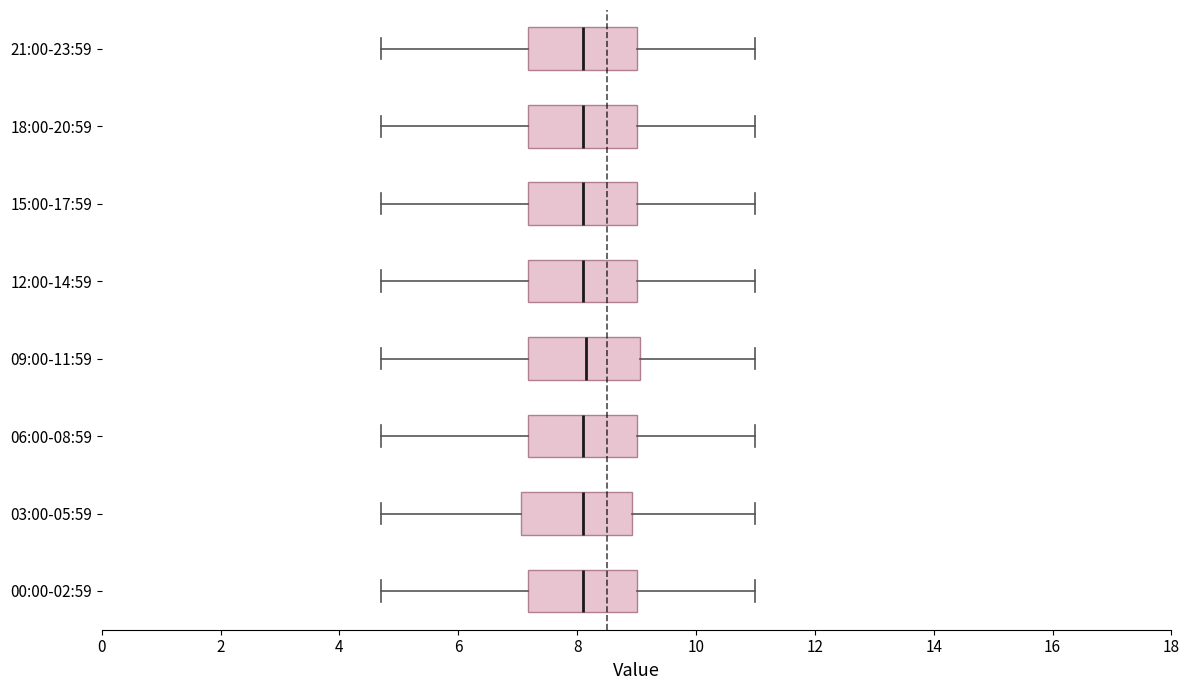

Reading bottom to top, read every box against the x-axis: the position of its median line, the range the box covers, and the ends of its whiskers. The values are not printed on the chart, so give them approximately, as read against the axis.

00:00-02:59: median 8.2, box 7.2 to 9.0, whiskers 4.8 to 11.0
03:00-05:59: median 8.2, box 7.0 to 9.0, whiskers 4.8 to 11.0
06:00-08:59: median 8.2, box 7.2 to 9.0, whiskers 4.8 to 11.0
09:00-11:59: median 8.2, box 7.2 to 9.0, whiskers 4.8 to 11.0
12:00-14:59: median 8.2, box 7.2 to 9.0, whiskers 4.8 to 11.0
15:00-17:59: median 8.2, box 7.2 to 9.0, whiskers 4.8 to 11.0
18:00-20:59: median 8.2, box 7.2 to 9.0, whiskers 4.8 to 11.0
21:00-23:59: median 8.2, box 7.2 to 9.0, whiskers 4.8 to 11.0